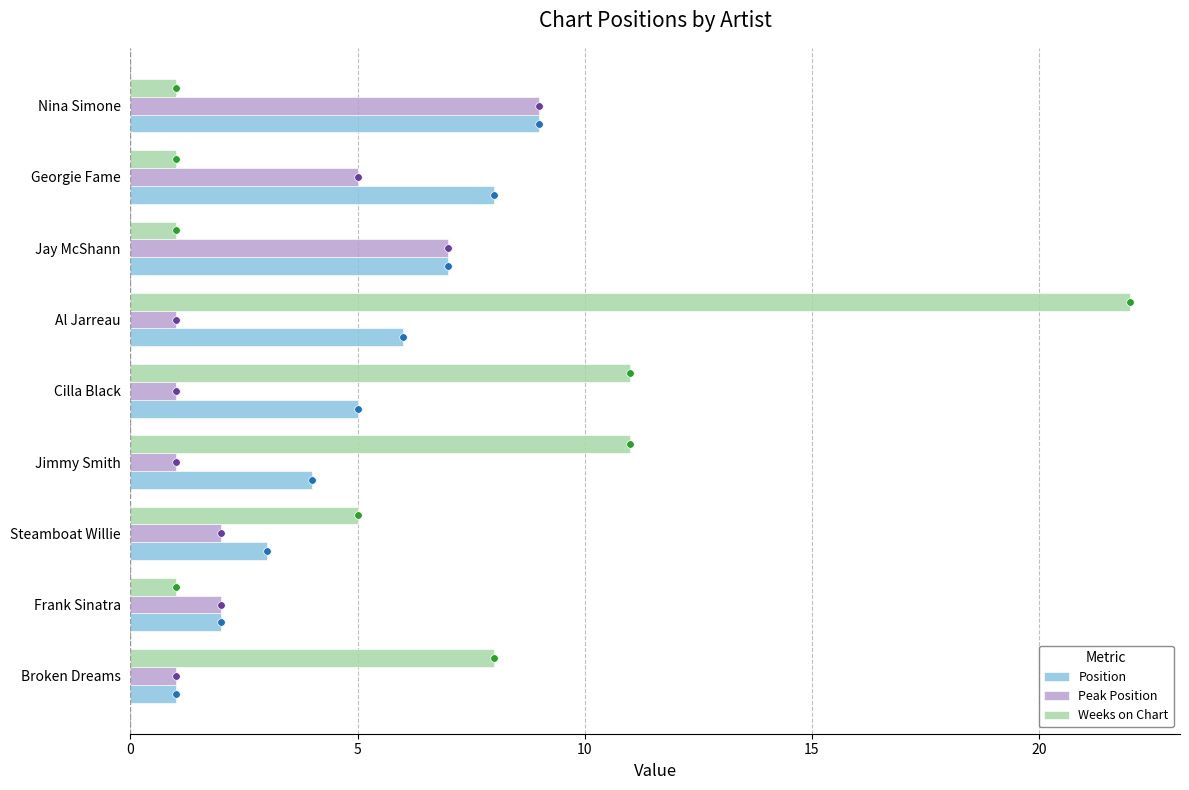

Which series has the largest Y range (max minus min)?

Weeks on Chart